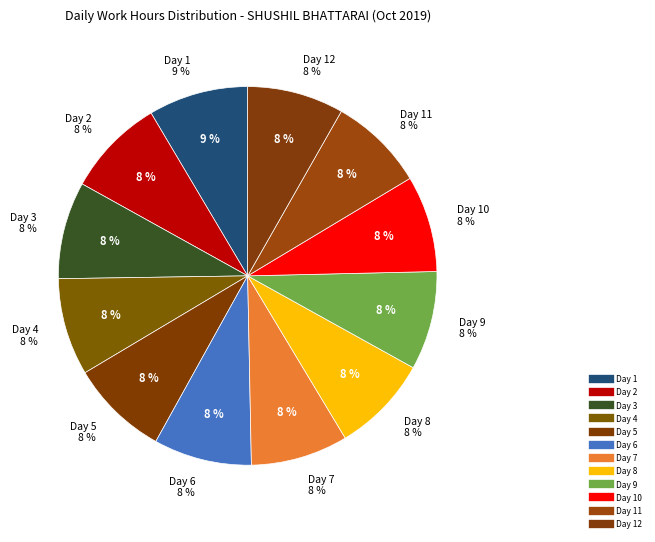

Is it true that Day 1 is 9% of the pie?

True